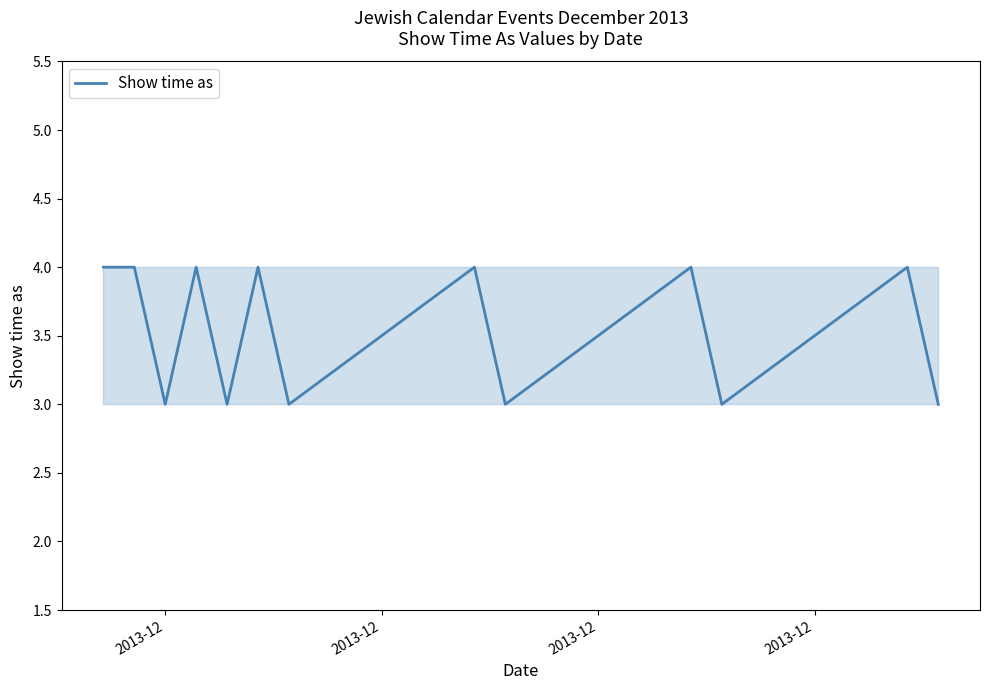

What is the average value?

4